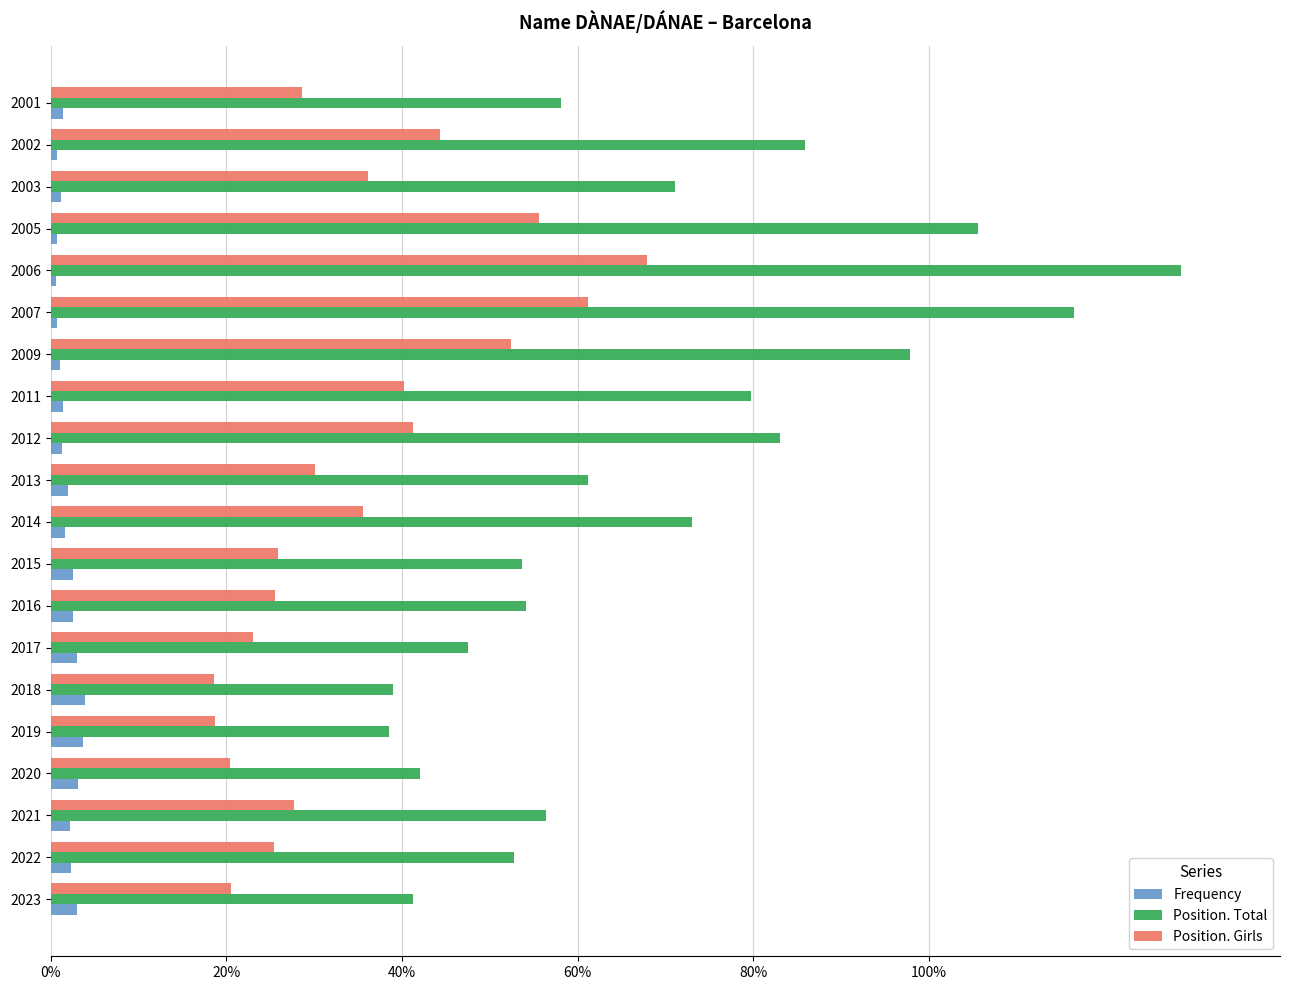

What is the highest value of the Position. Total series?

1.3